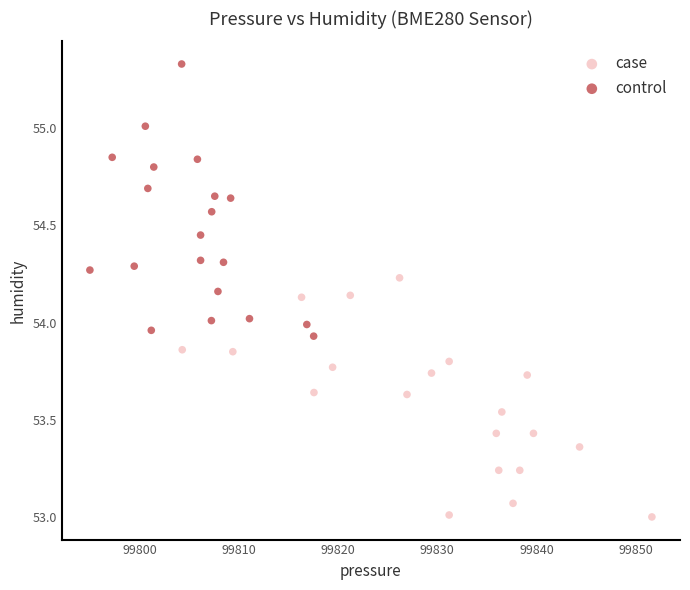

Which series has the widest spread of Y values?

control